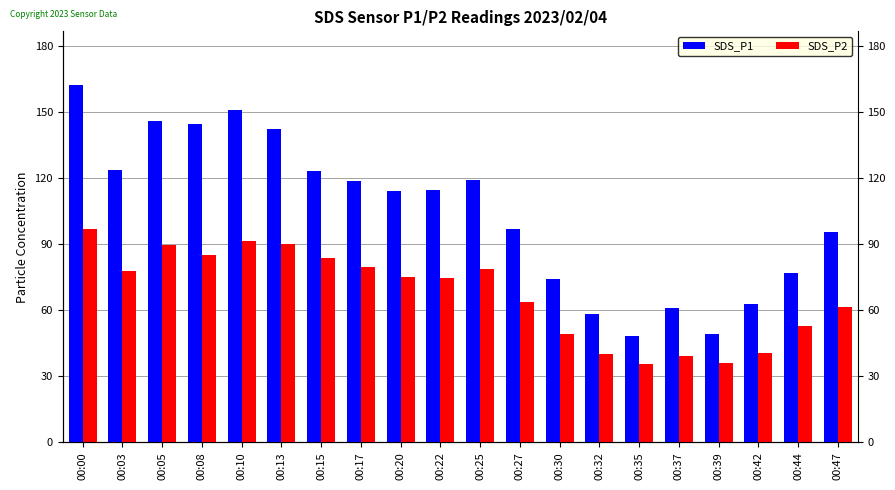

True or false: SDS_P1 has a value of 114.1 at 00:44.

False